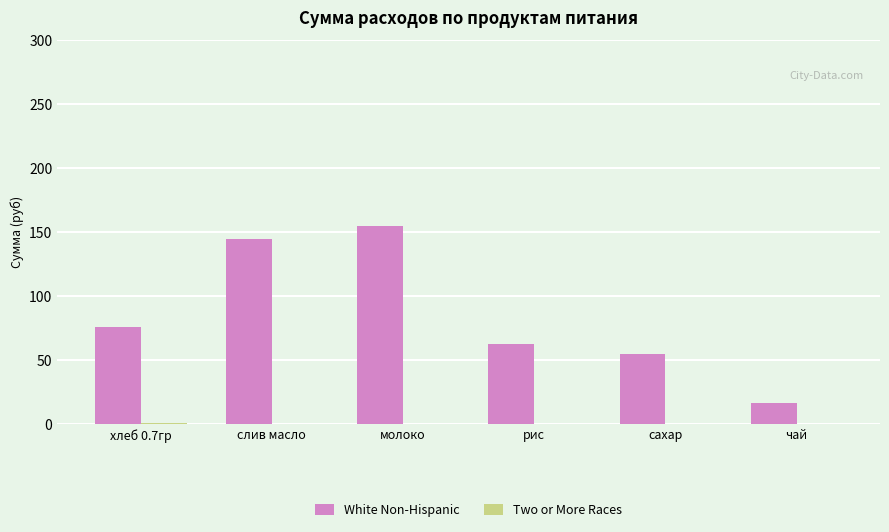

True or false: White Non-Hispanic has a value of 155.1 at молоко.

True